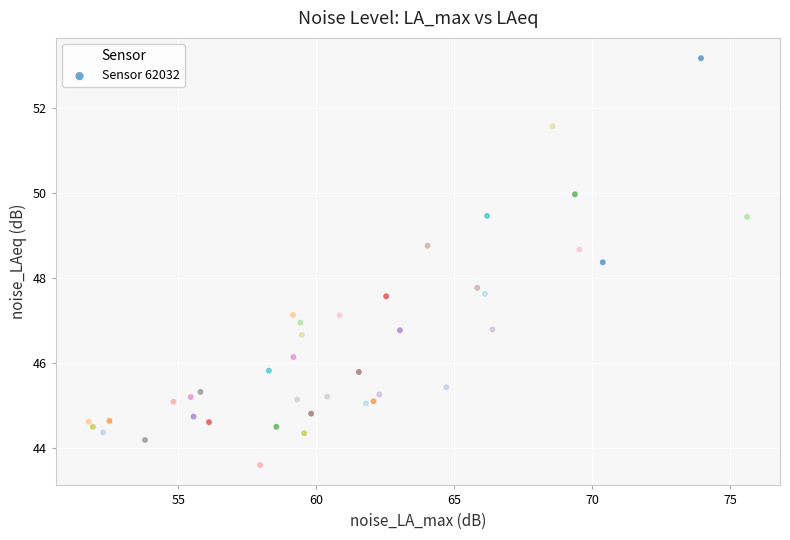

What is the range of X values (max minus min)?

23.9